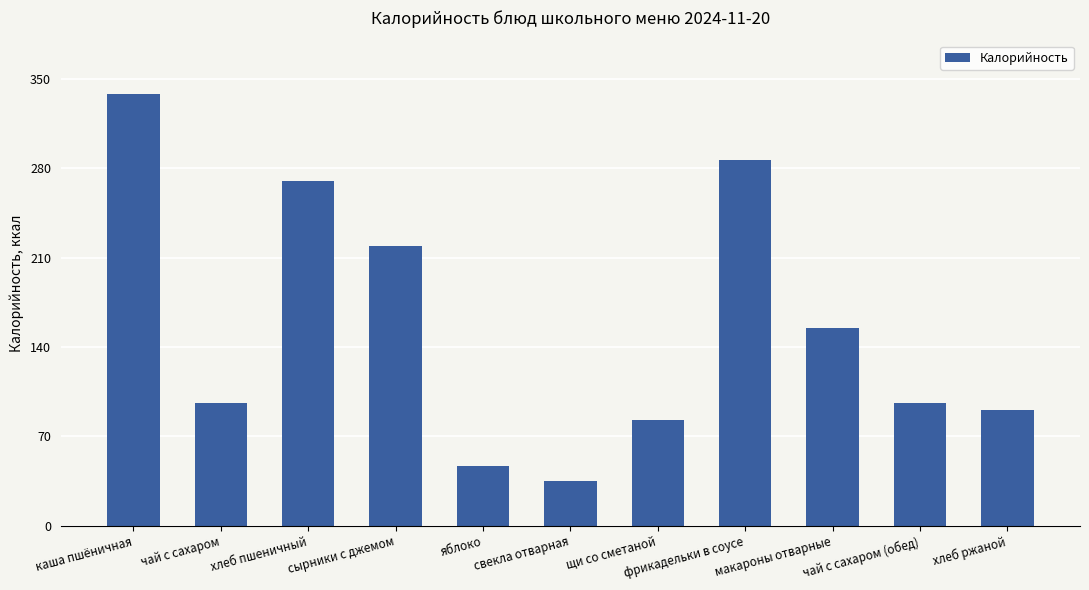

What is the sum of all values?

1715.1